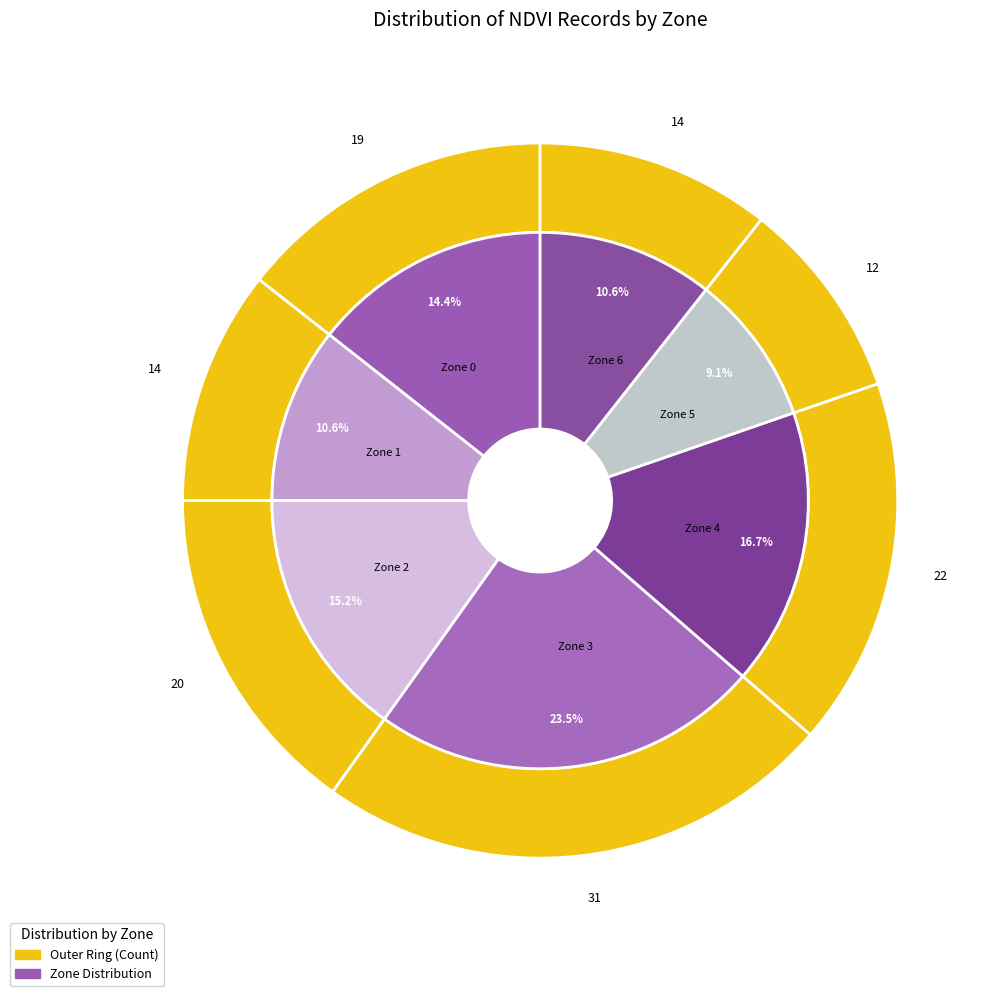

True or false: Zone 5 accounts for 18% of the total.

False